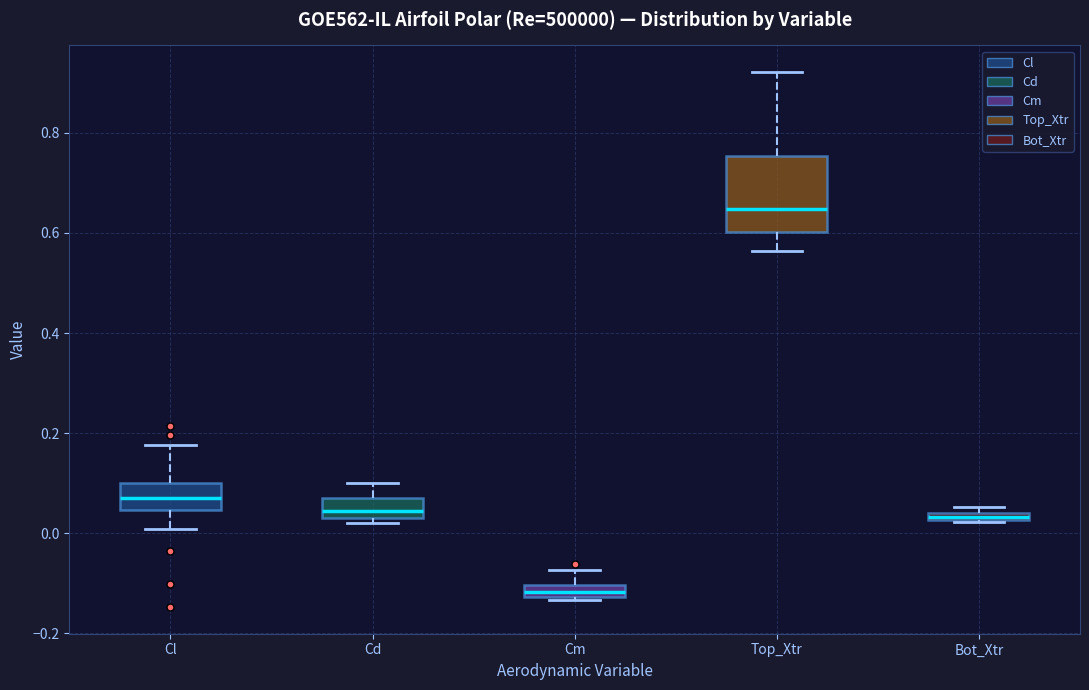

Which box's median line is the highest?

Top_Xtr